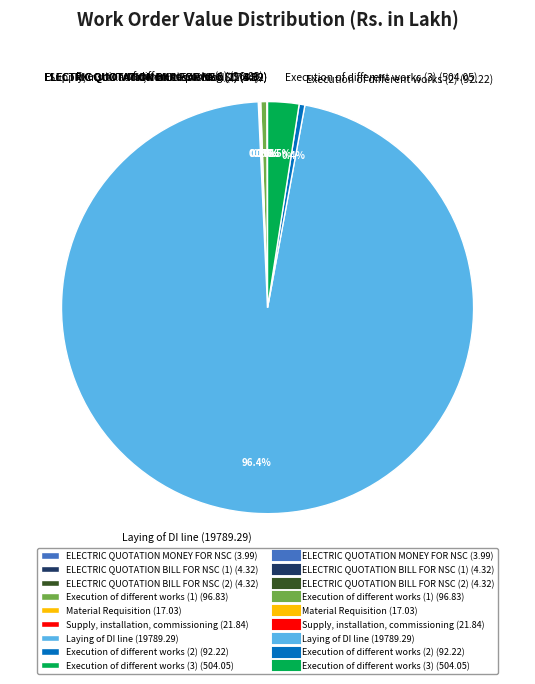

Between Execution of different works (1) (96.83) and Execution of different works (3) (504.05), which is larger?

Execution of different works (3) (504.05)